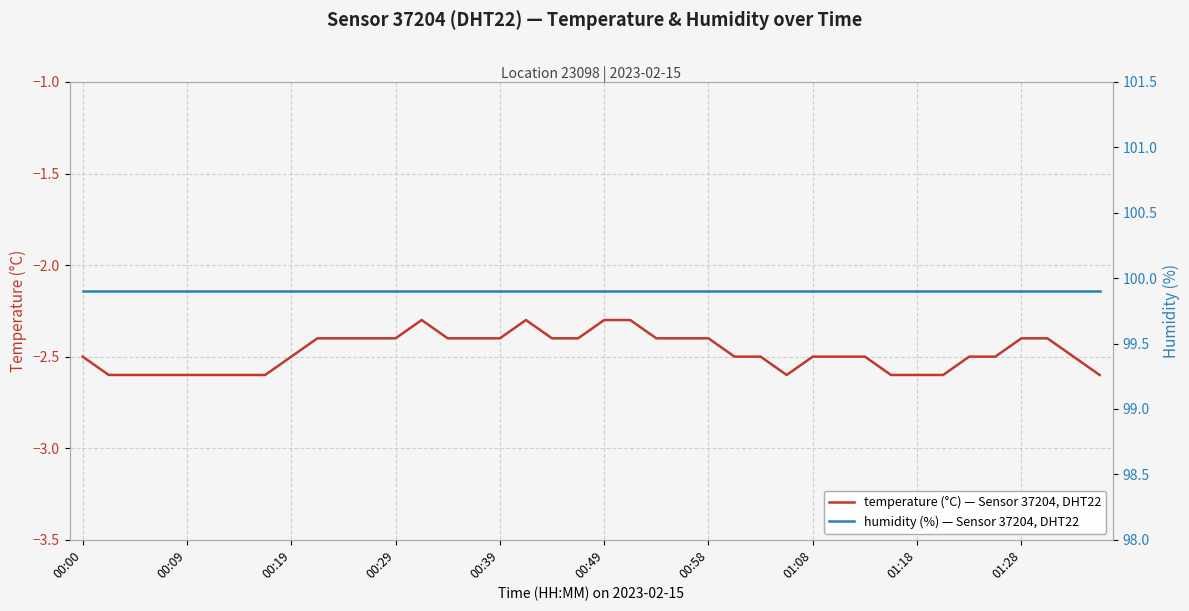

Where is the first local maximum for temperature (°C) — Sensor 37204, DHT22?

13